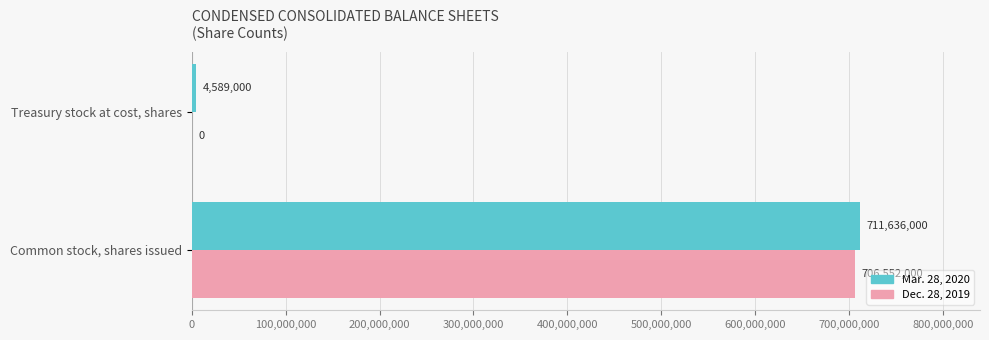

What is the average value of the Dec. 28, 2019 series?

353276000